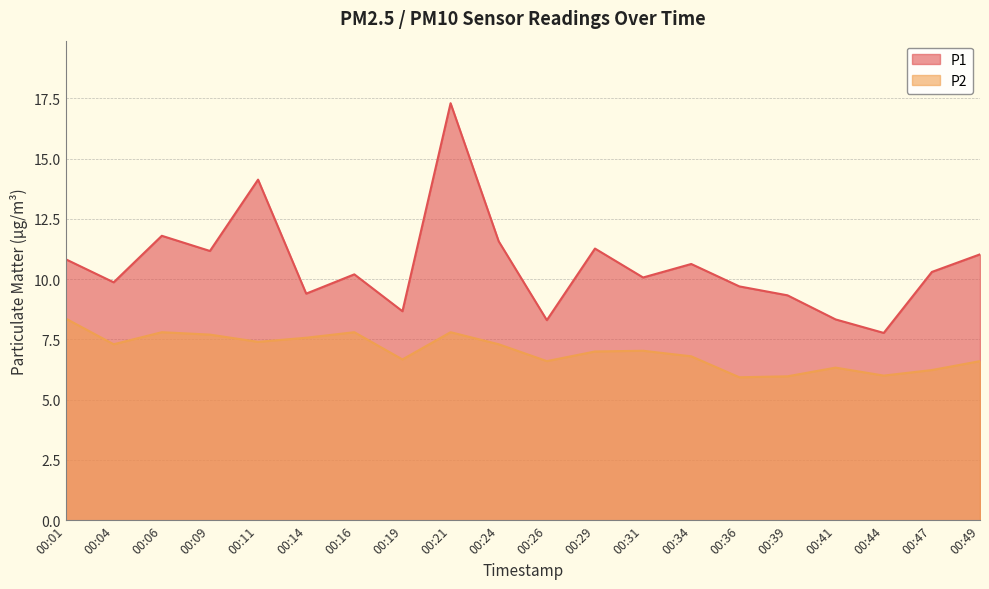

Rank the series by their maximum value, from highest to lowest.

P1, P2